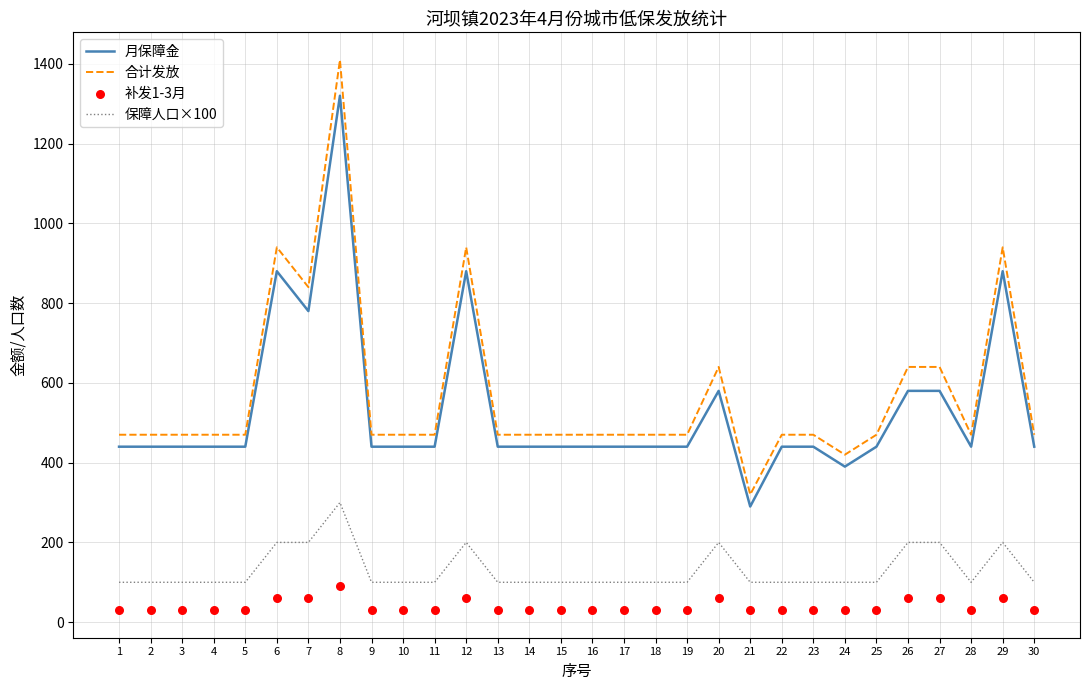

What are all the series names shown in the legend?

月保障金, 合计发放, 保障人口×100, 补发1-3月